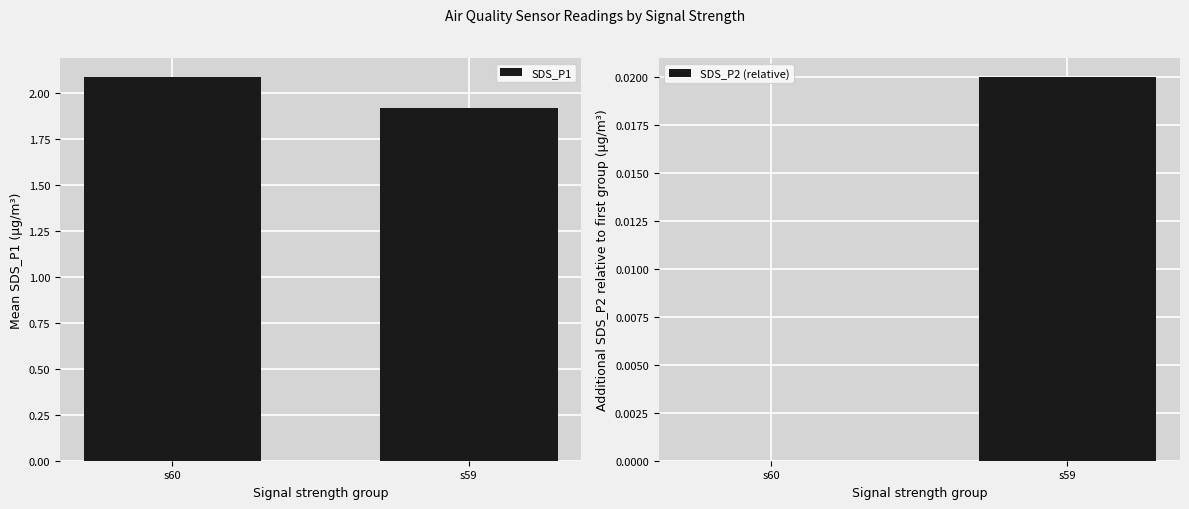

How many bars are there in each group?

2